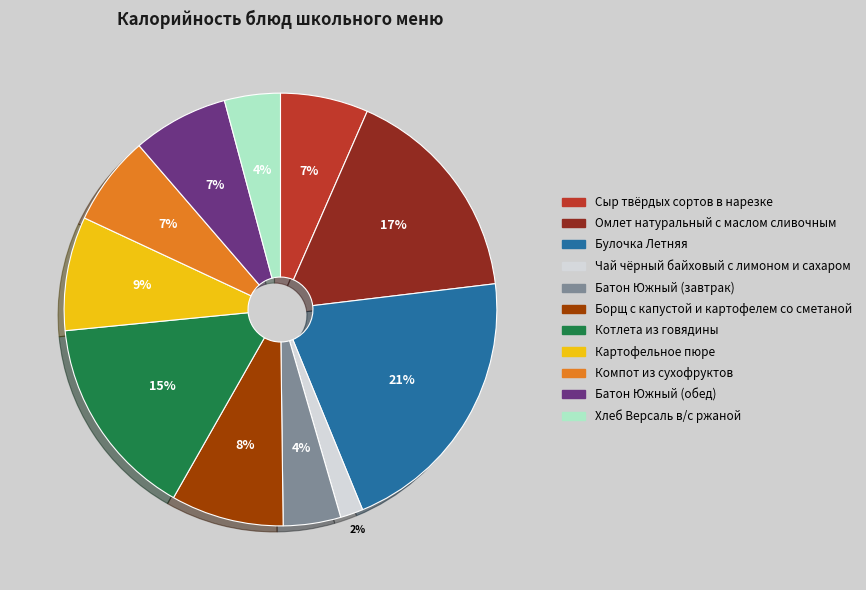

Is Батон Южный (обед) the majority of the pie?

No